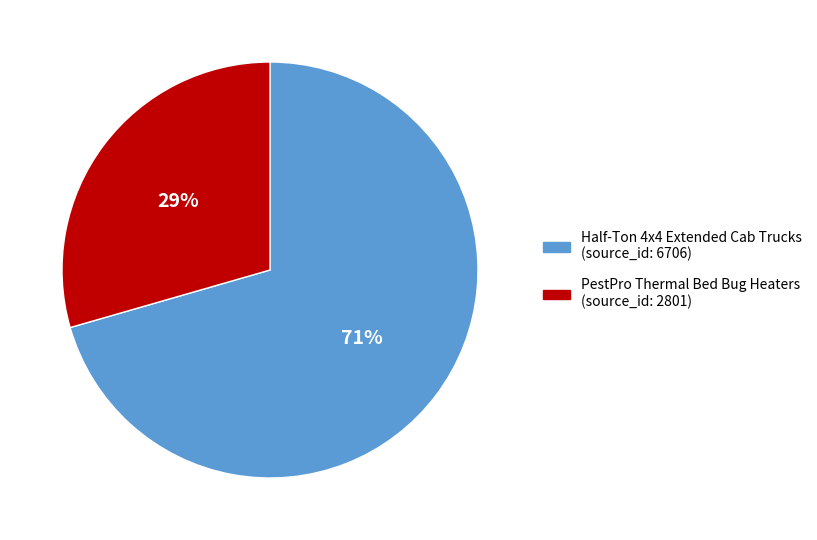

Rank the categories by value from lowest to highest.

PestPro Thermal Bed Bug Heaters, Half-Ton 4x4 Extended Cab Trucks